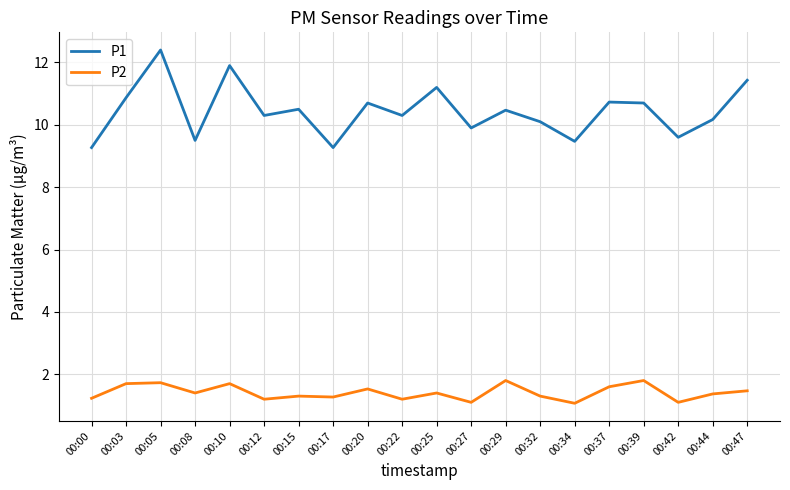

What is the total value across all series at 00:29?

12.3